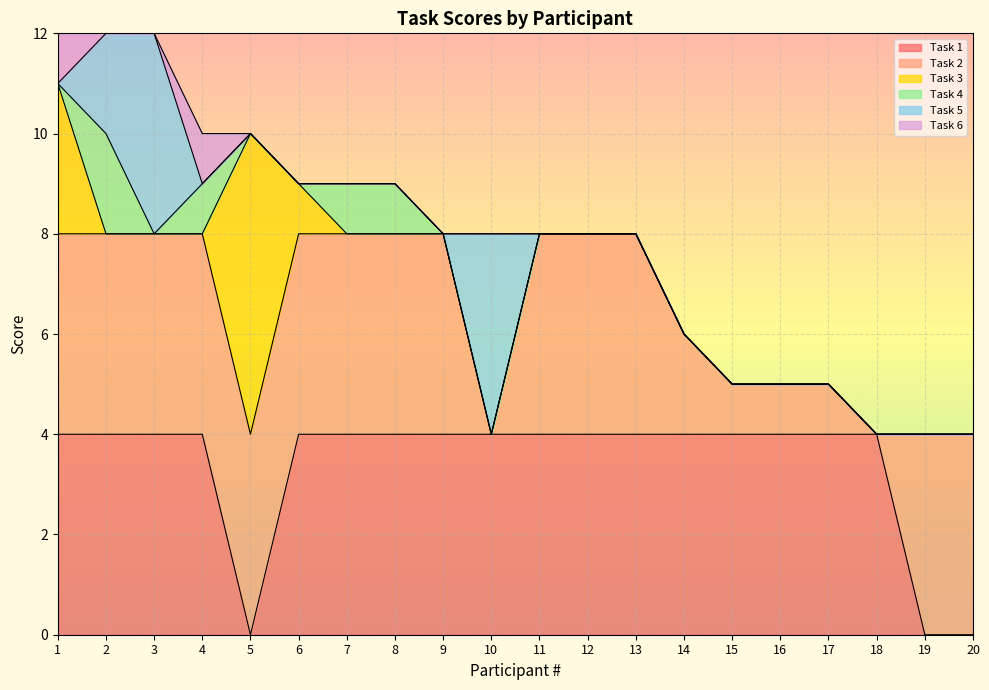

Between 1 and 19, which series saw the biggest shift?

Task 1